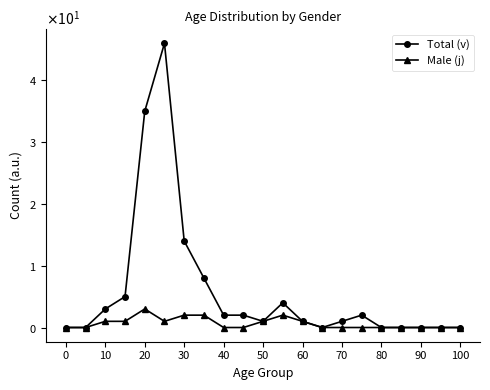

Which series has the largest range (max minus min)?

Total (v)